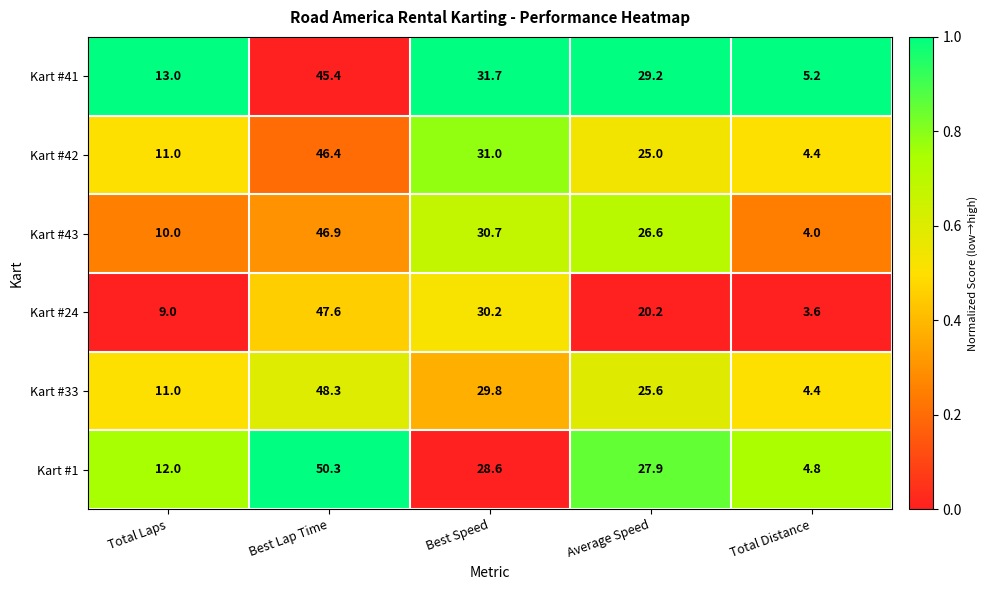

What is the difference between the maximum and minimum values in the Kart #1 series?

45.5